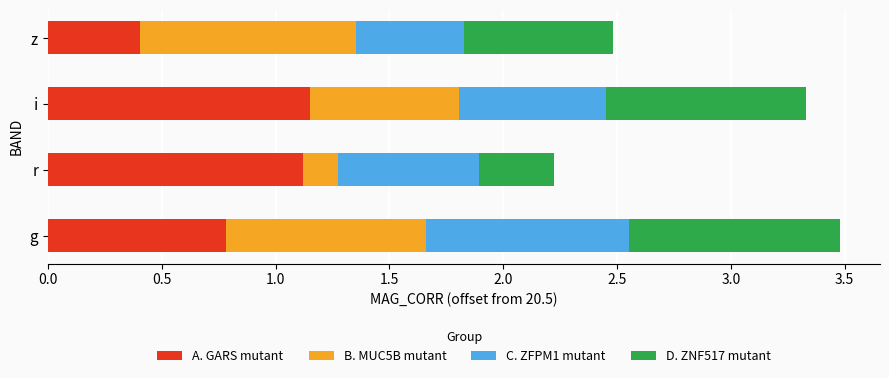

What is the total value across all series at g?

3.5